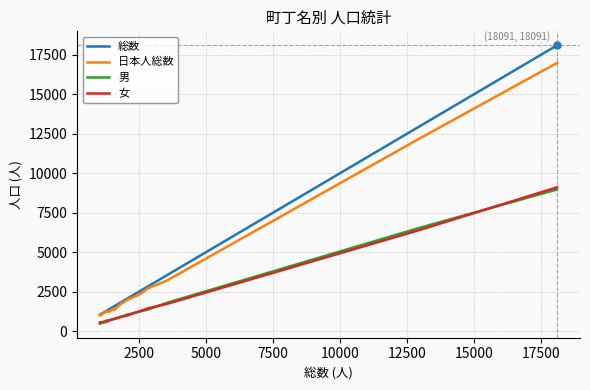

What is the sum of all 総数 values?

56169